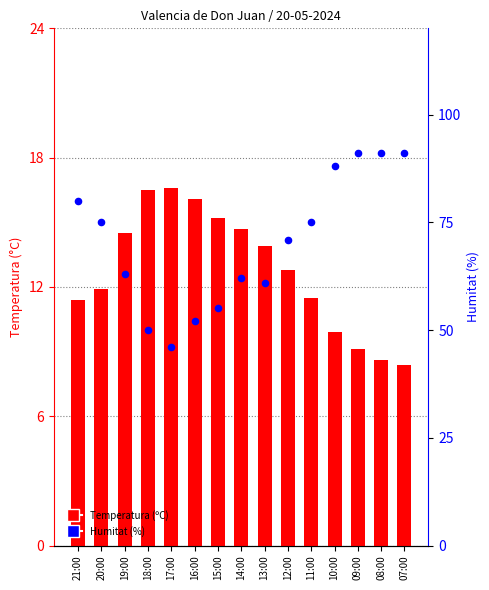

Which series reaches the minimum Y coordinate?

Temperatura (ºC)